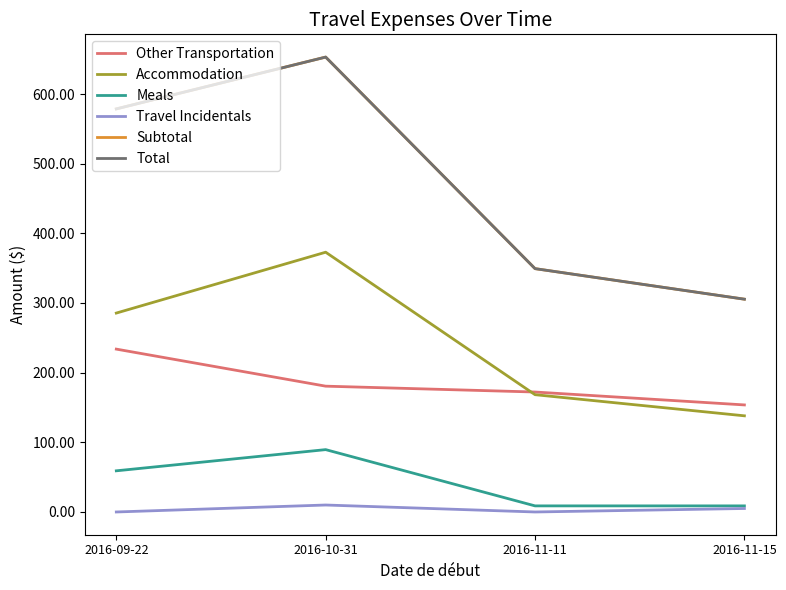

Does the chart display data point markers on the line(s)?

No